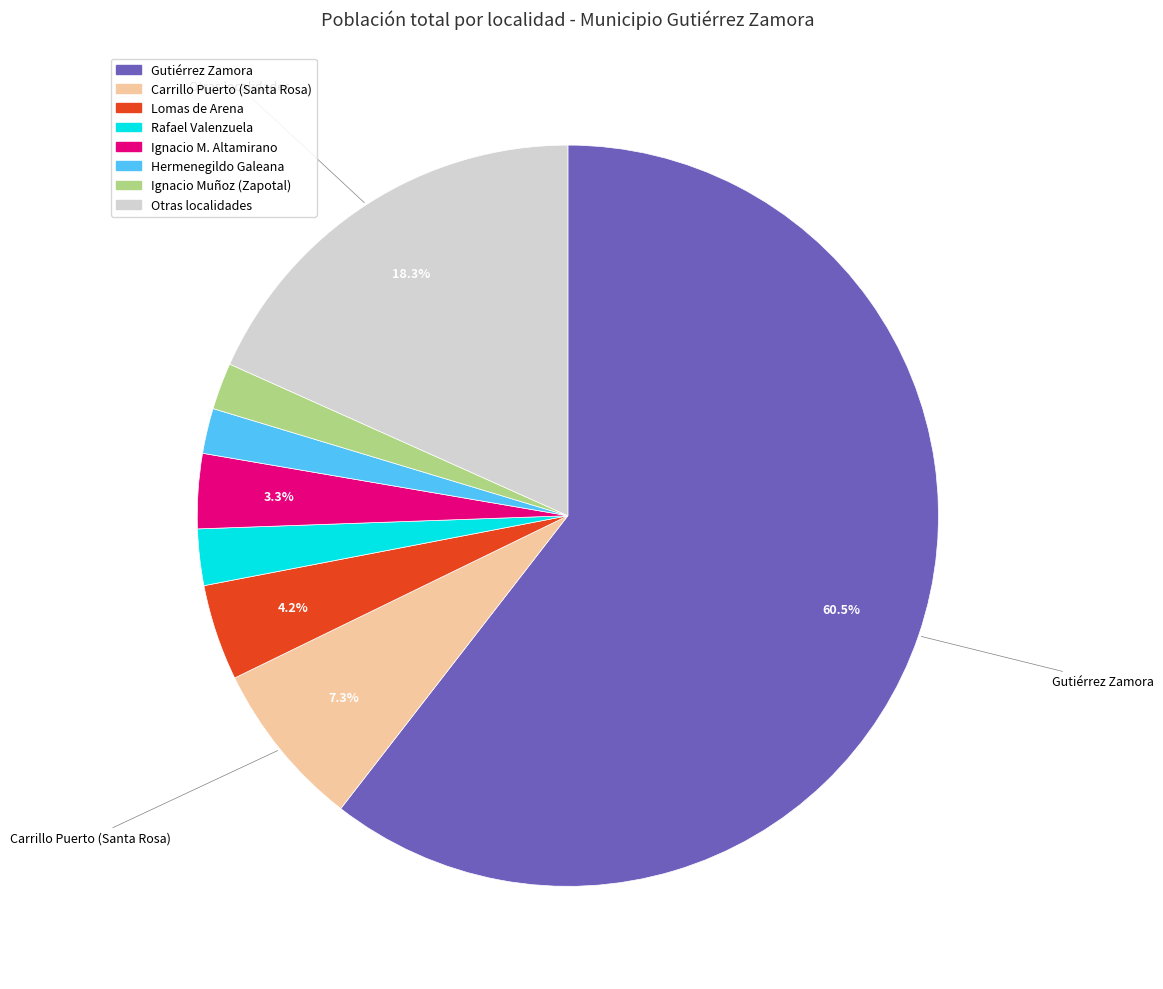

What is the largest slice in the pie chart?

Gutiérrez Zamora